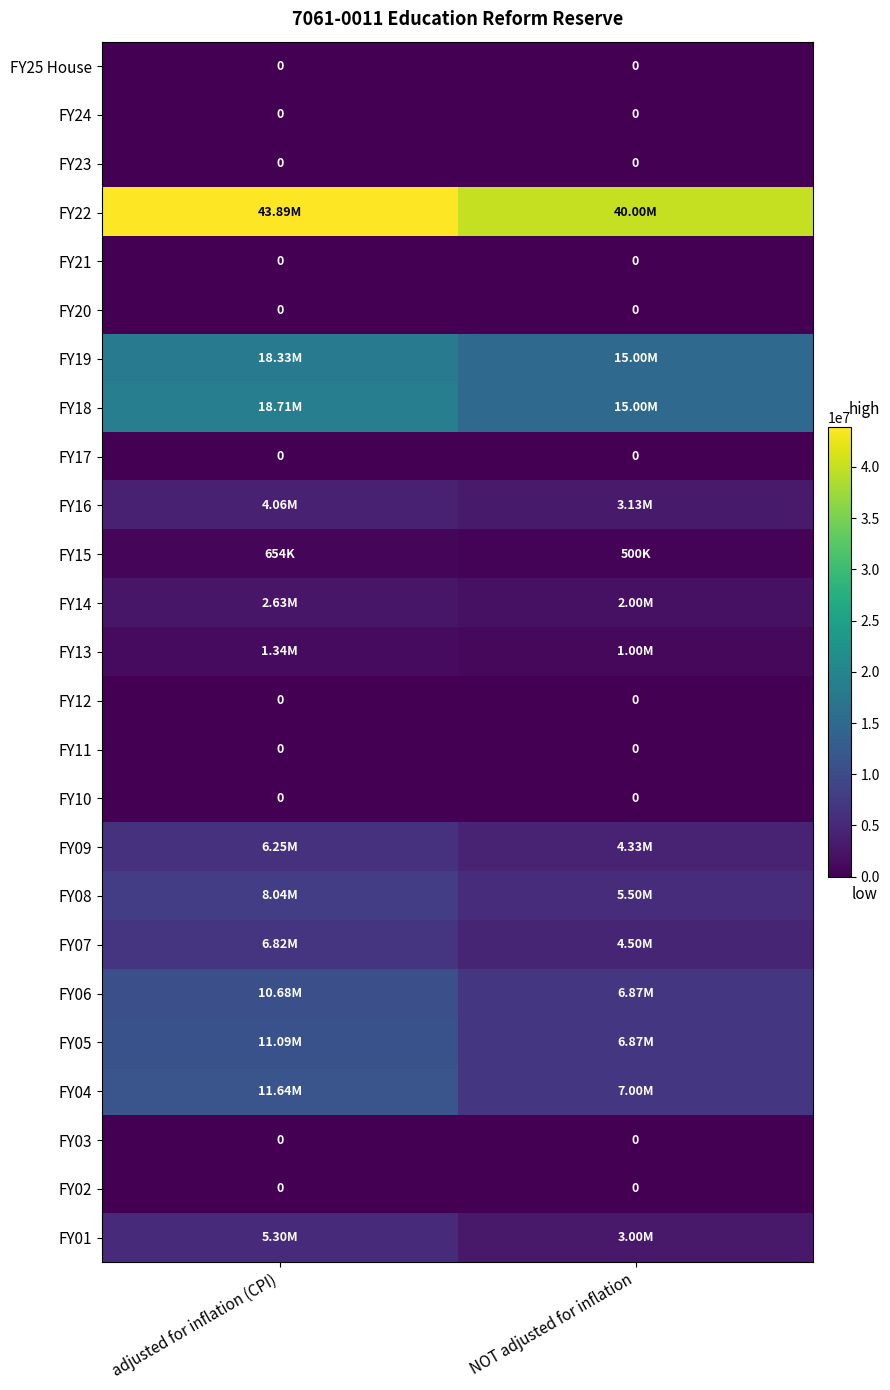

Which category has the lowest value across all series?

adjusted for inflation (CPI)